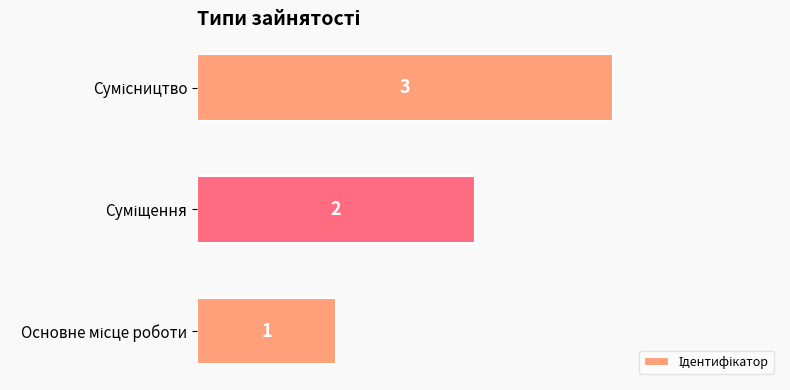

Does the chart contain any negative values?

No